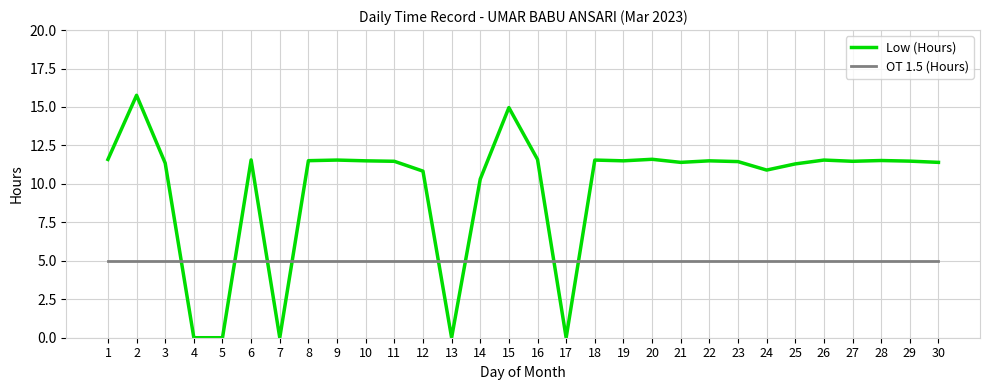

True or false: Low (Hours) has a value of 0.0 at 5.

True